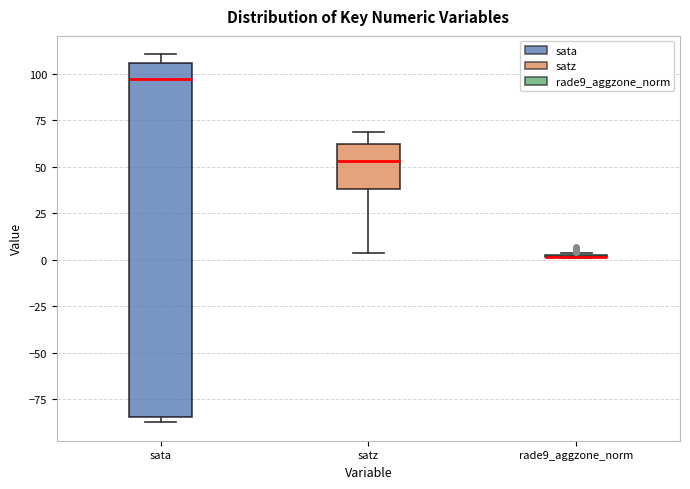

Where is the upper edge of the box for sata on the y-axis? The values are not printed on the chart, so give them approximately, as read against the axis.

105